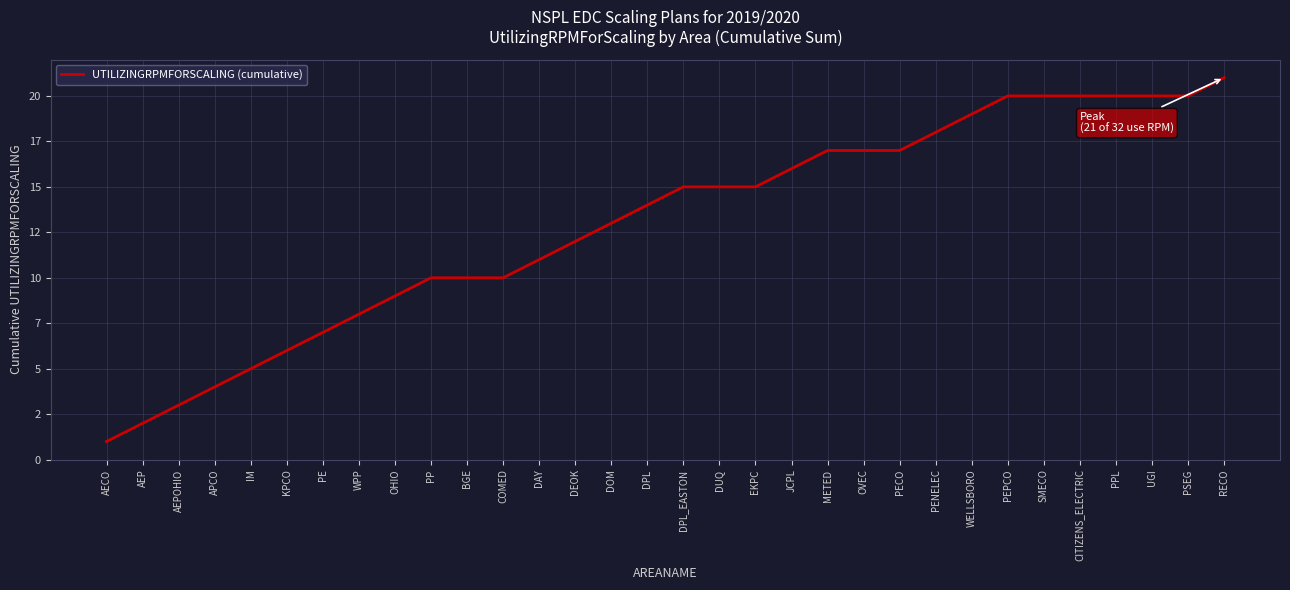

Reading left to right, transcribe all the data shown in this chart.

1	2	3	4	5	6	7	8	9	10	10	10	11	12	13	14	15	15	15	16	17	17	17	18	19	20	20	20	20	20	20	21